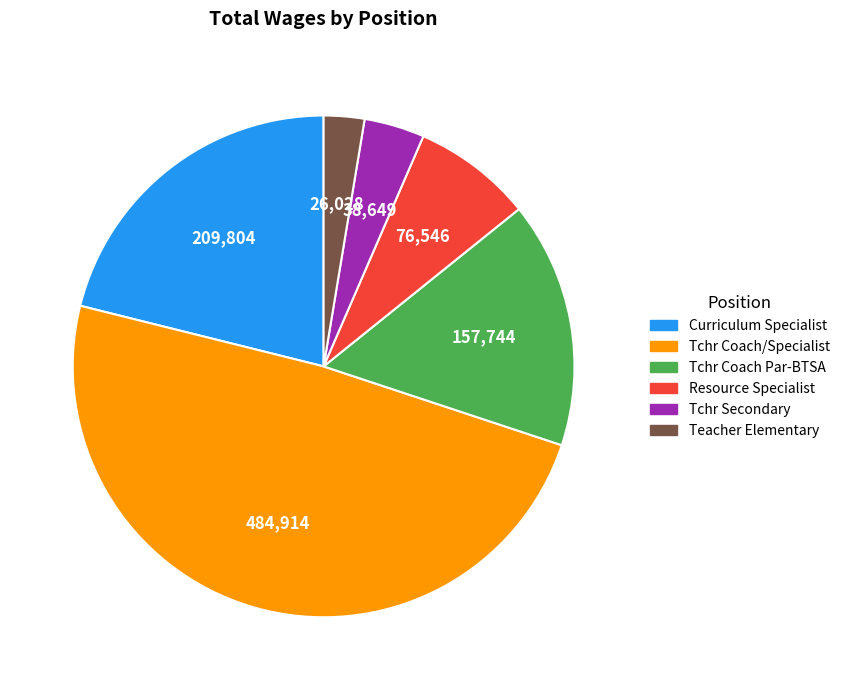

Which category has the smallest portion of the pie?

Teacher Elementary